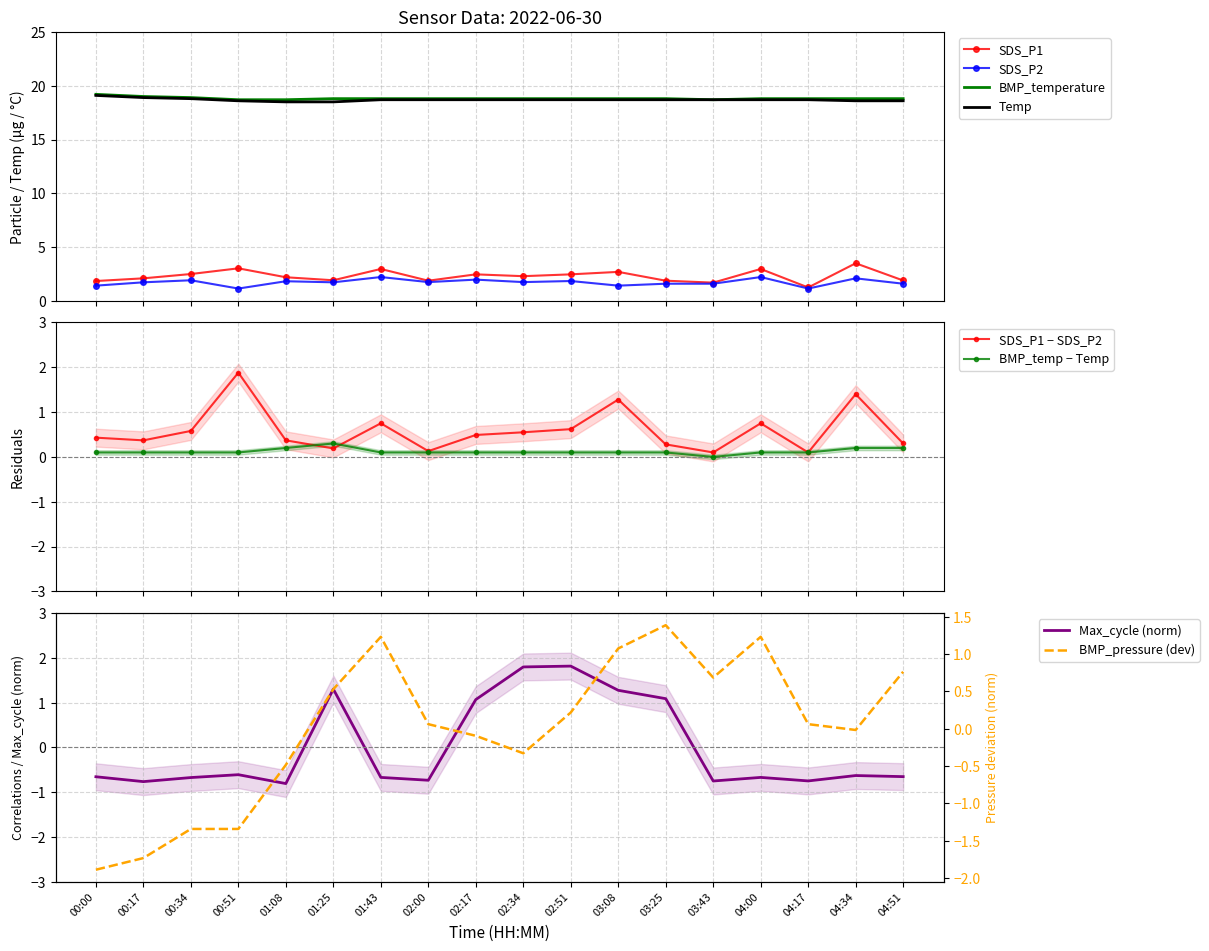

True or false: SDS_P1 has more than 1 interior local peaks.

True